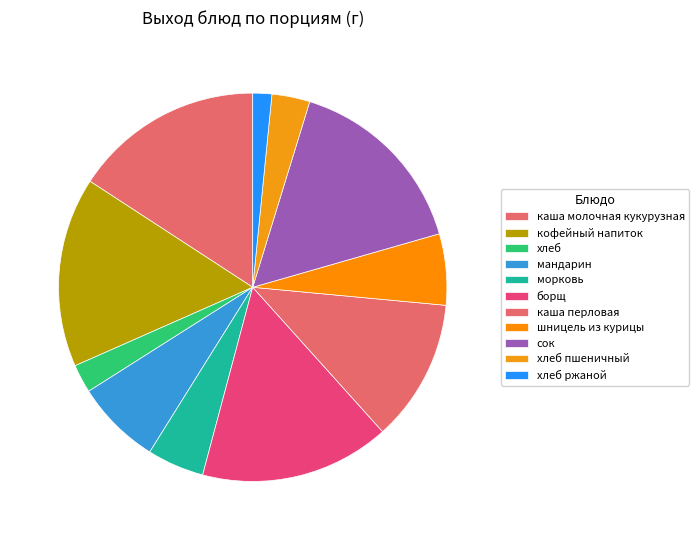

How many segments does this pie chart have?

11